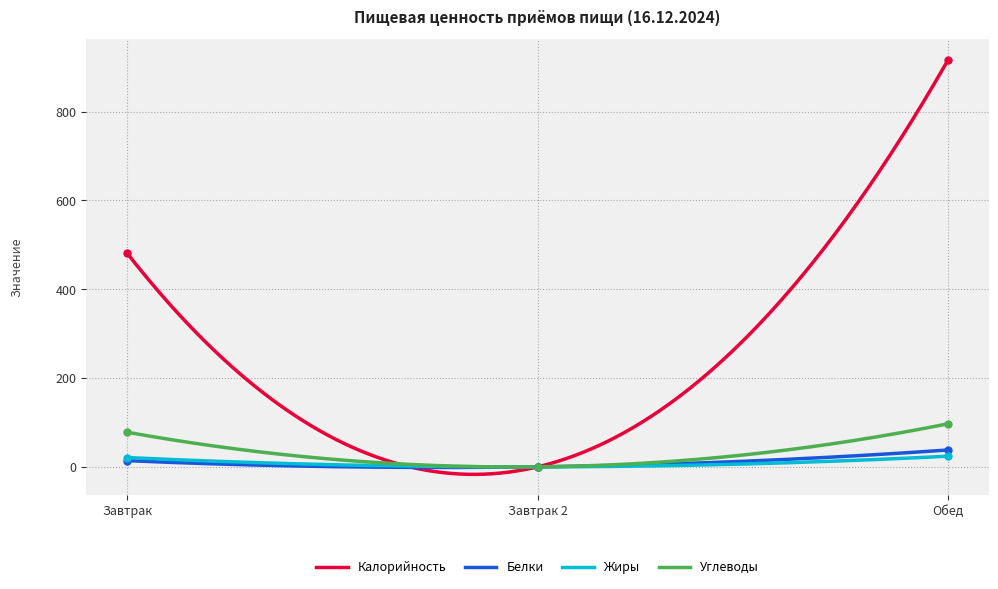

Rank the series at Завтрак from lowest to highest value.

Белки, Жиры, Углеводы, Калорийность